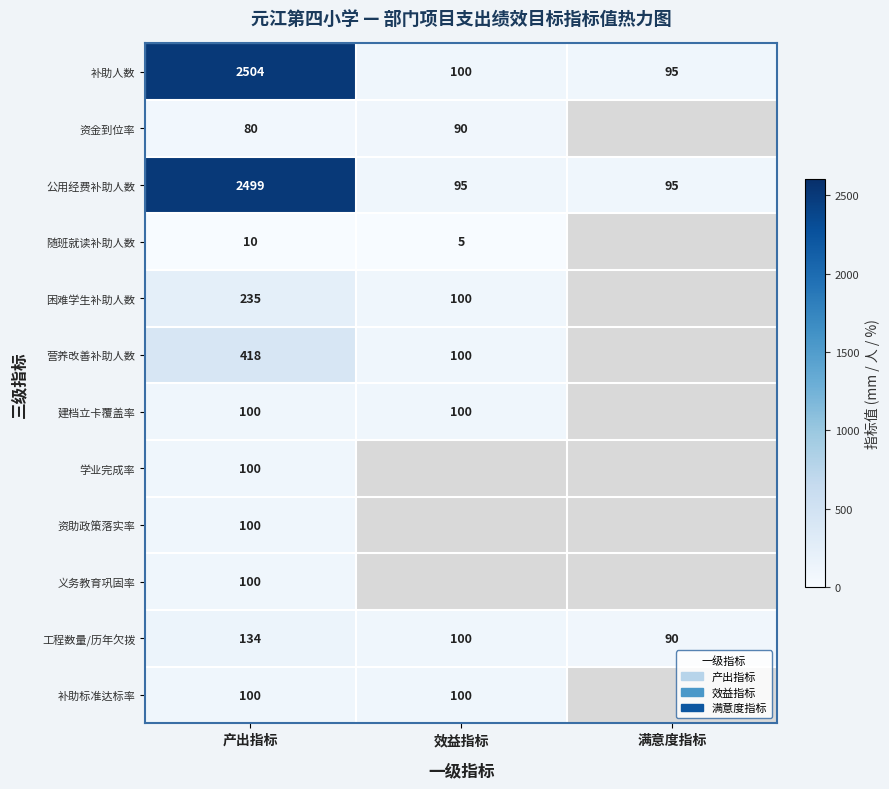

What is the total value across all series at 产出指标?

6380